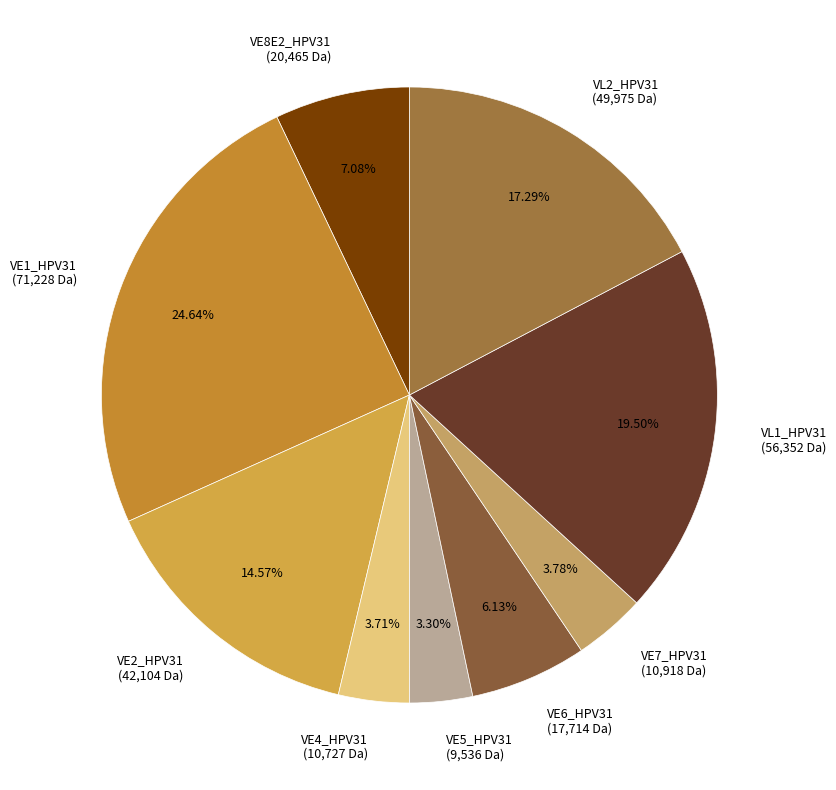

What is the ratio of the value at VE2_HPV31 to the value at VE5_HPV31?

4.4